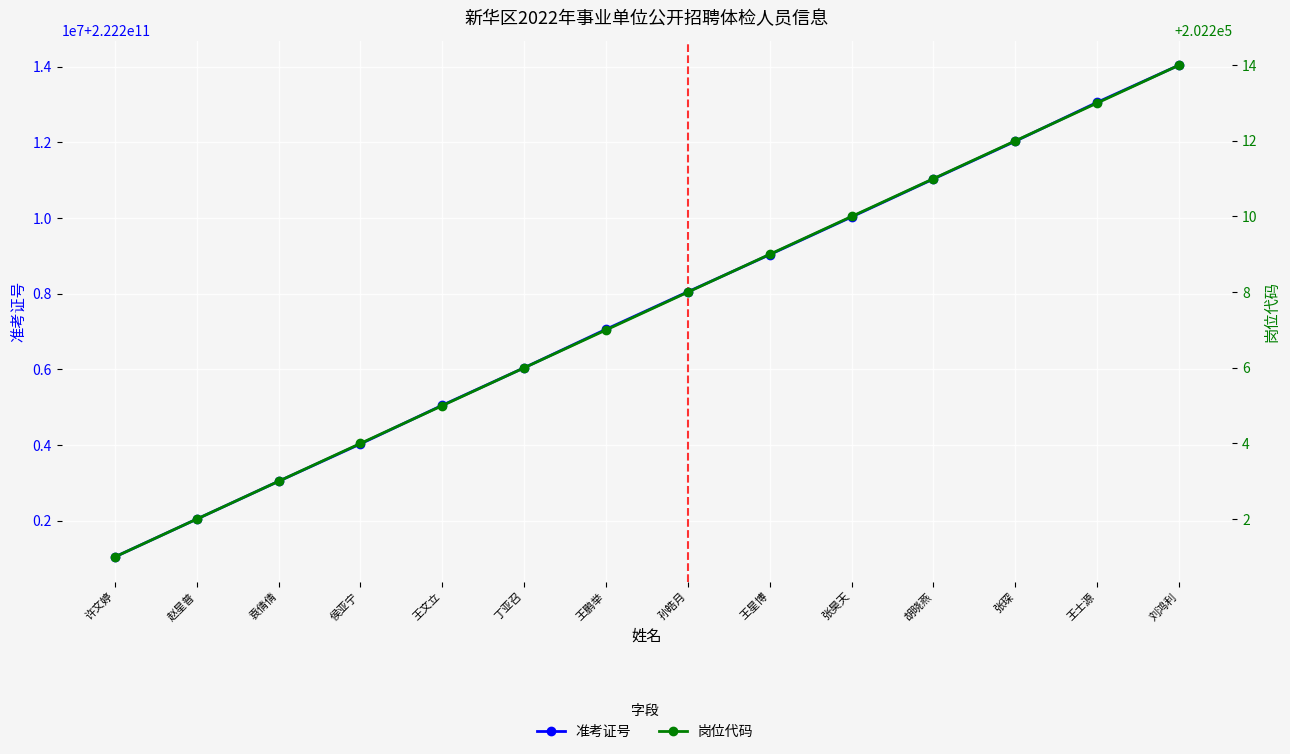

True or false: 准考证号 and 岗位代码 cross at least once.

False